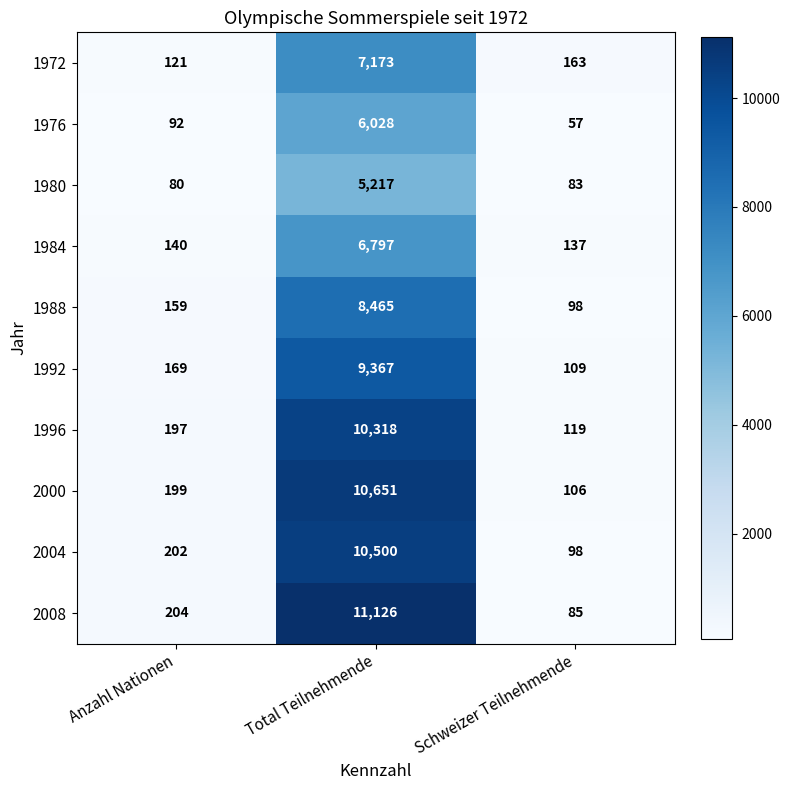

Reading left to right, extract all data points from this chart.

1972: 121	7173	163
1976: 92	6028	57
1980: 80	5217	83
1984: 140	6797	137
1988: 159	8465	98
1992: 169	9367	109
1996: 197	10318	119
2000: 199	10651	106
2004: 202	10500	98
2008: 204	11126	85